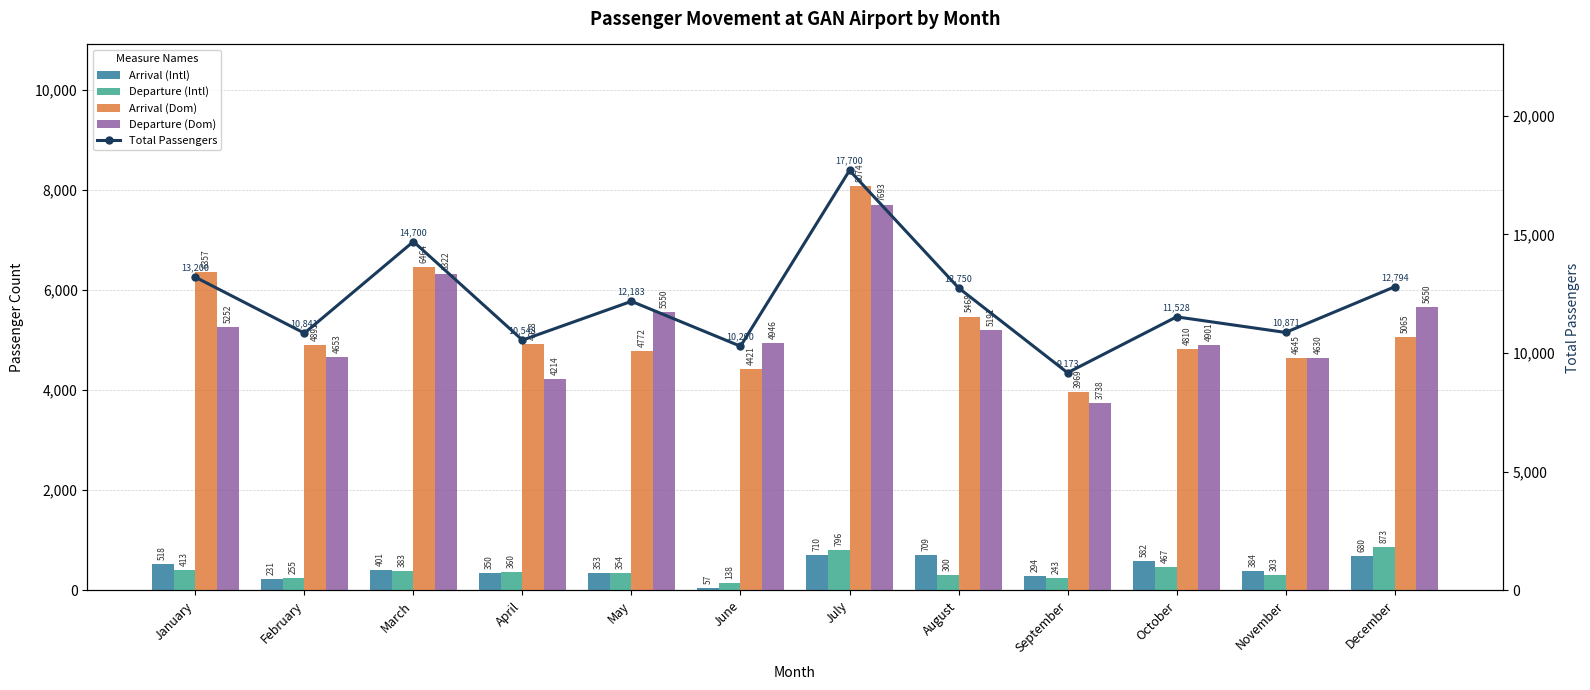

Rank the categories by Arrival (Intl) value from lowest to highest.

June, February, September, April, May, November, March, January, October, December, August, July